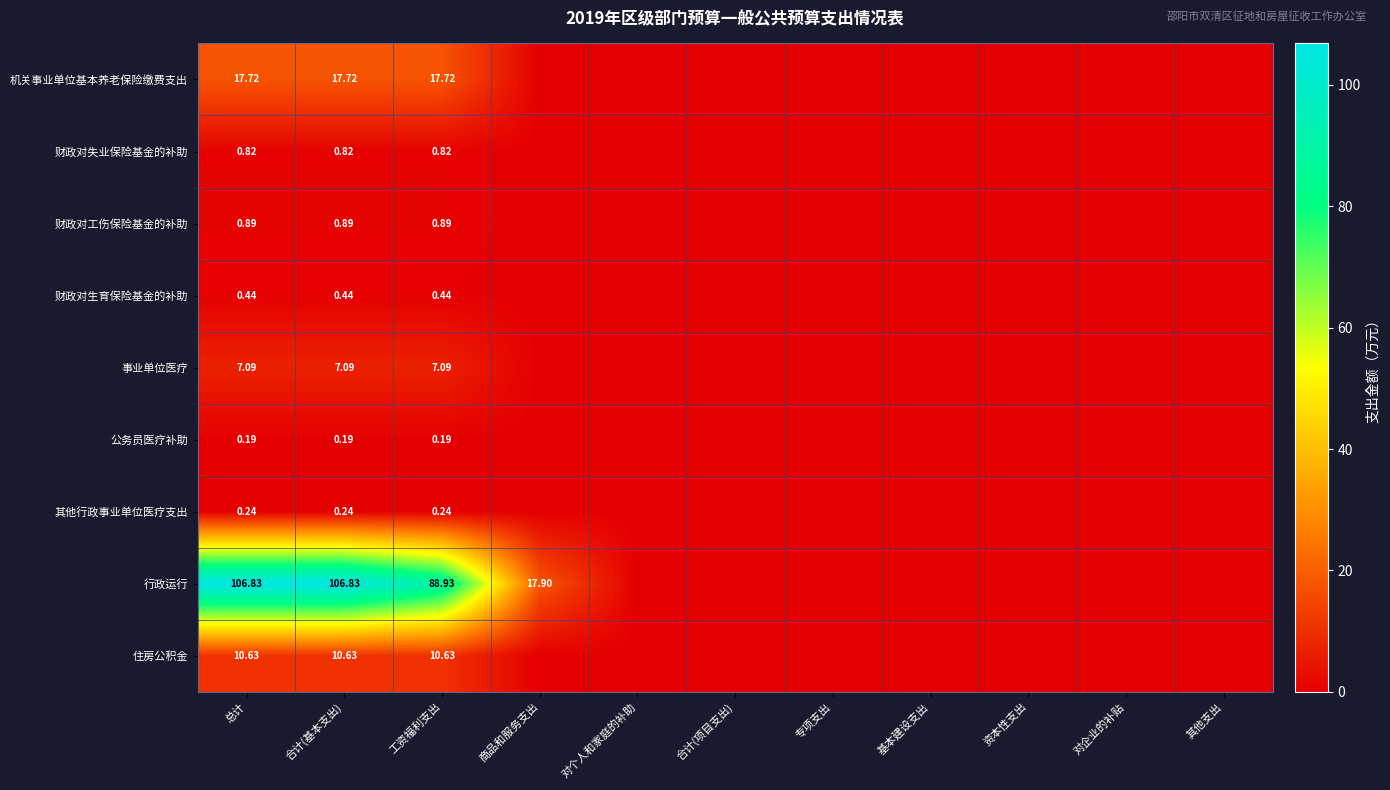

The 机关事业单位基本养老保险缴费支出 series shows 0.0 at 基本建设支出. True or false?

True